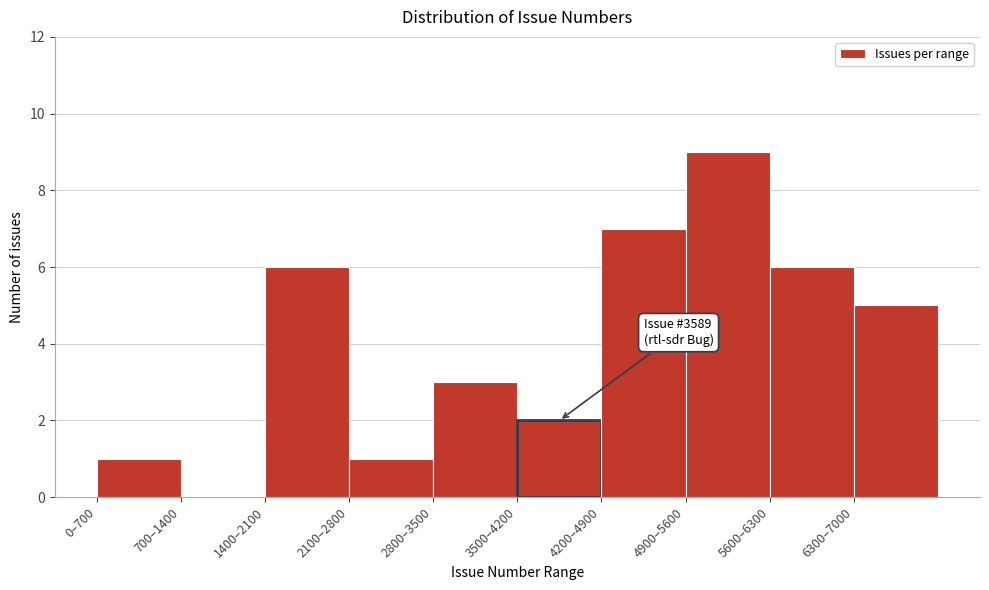

Reading left to right, what are all the values shown in this chart?

0–700=1	700–1400=0	1400–2100=6	2100–2800=1	2800–3500=3	3500–4200=2	4200–4900=7	4900–5600=9	5600–6300=6	6300–7000=5